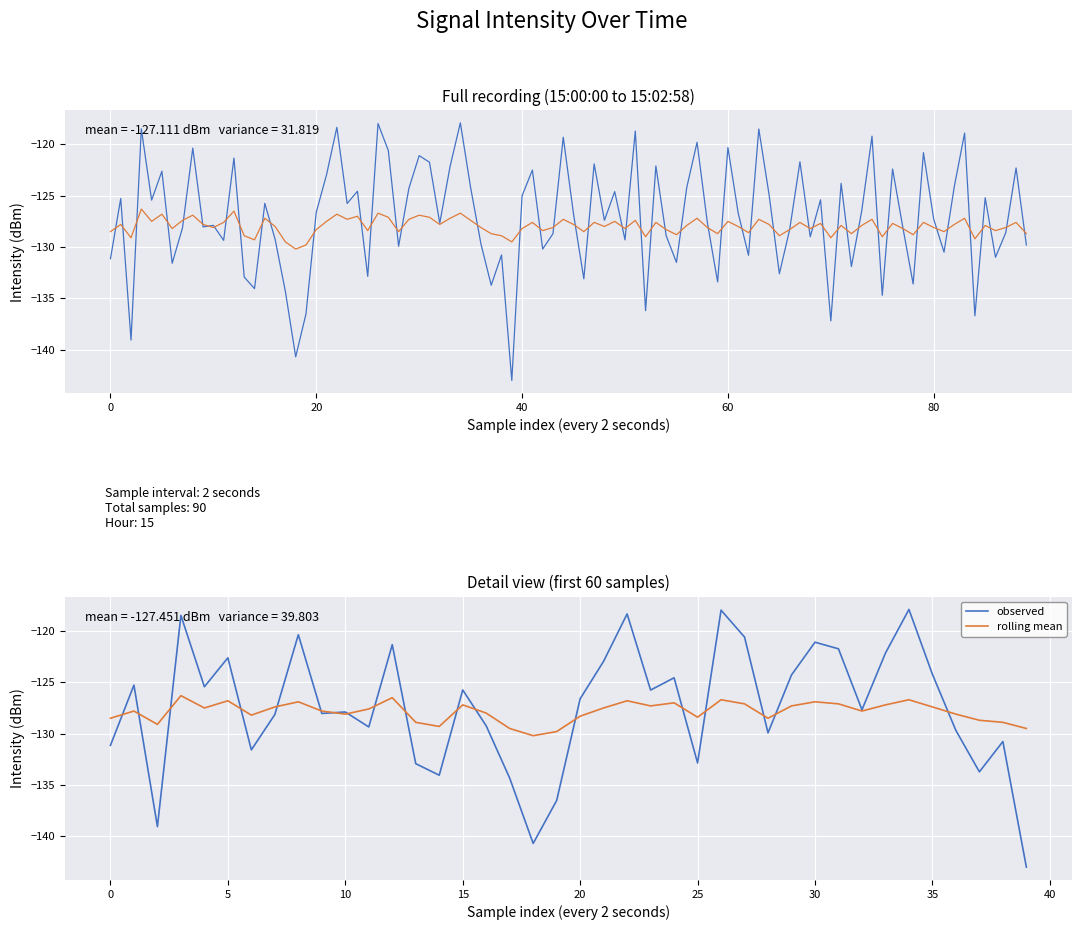

True or false: observed and rolling mean intersect in this chart.

True